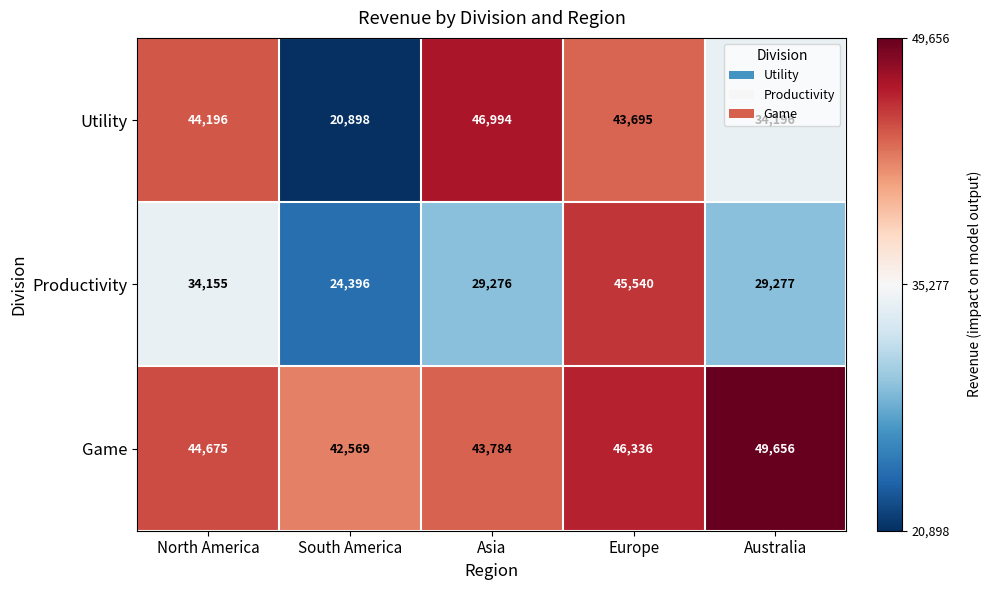

Between South America and Australia, which series saw the biggest shift?

Utility